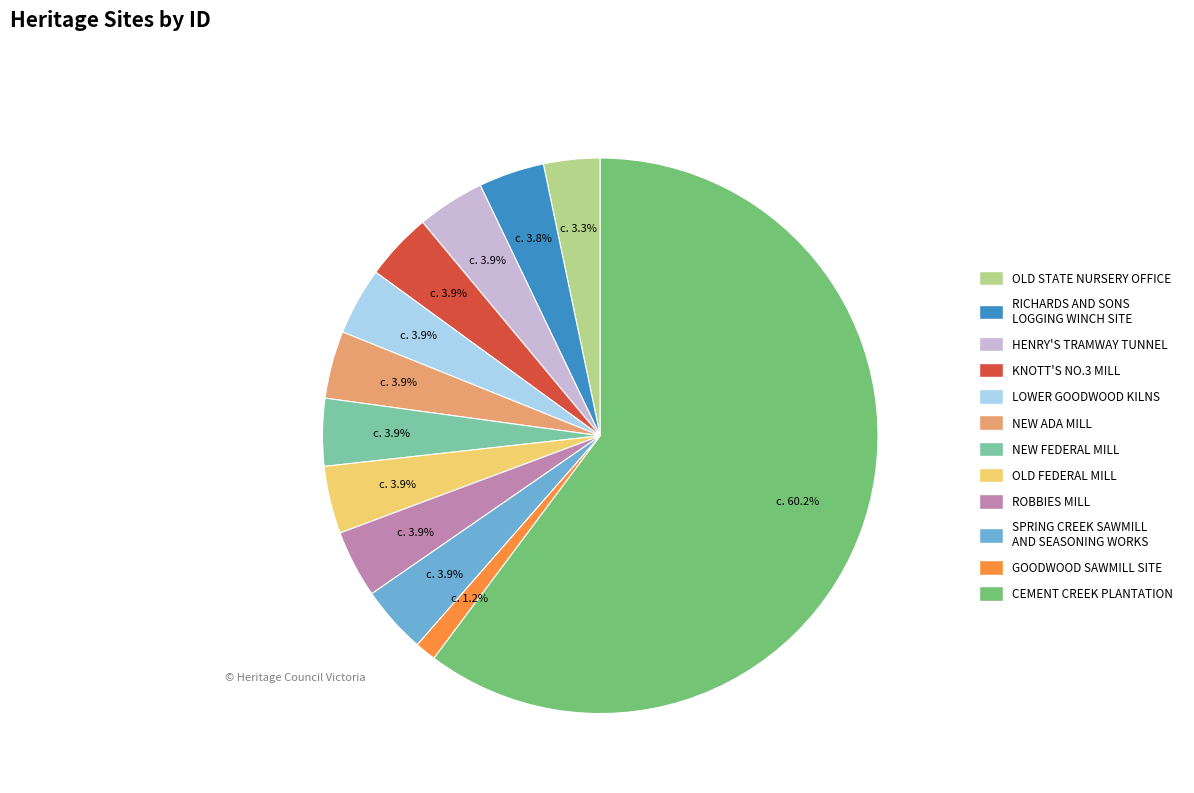

Which category accounts for the majority?

CEMENT CREEK PLANTATION